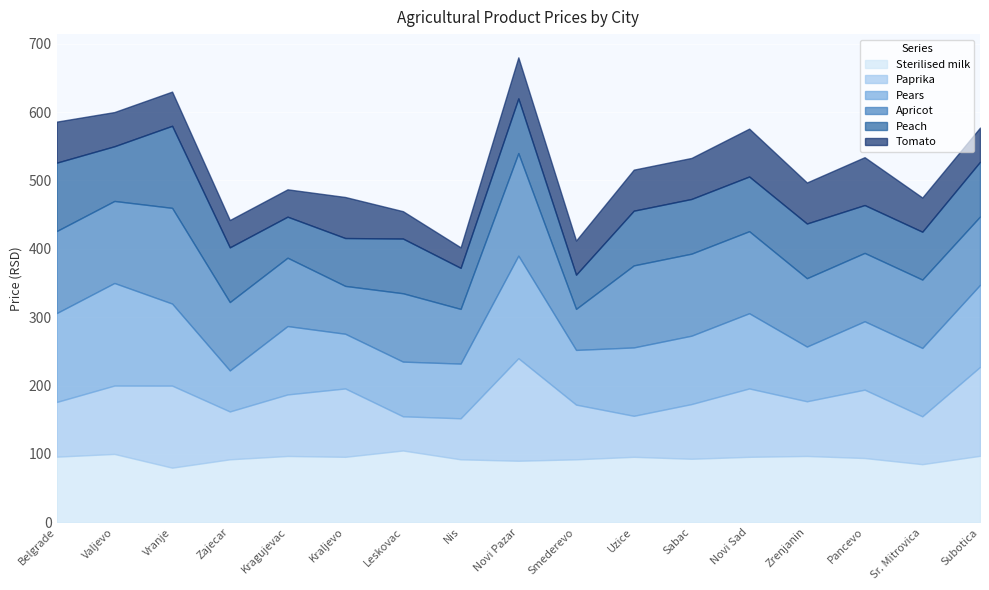

Rank the series by their maximum value, from highest to lowest.

Paprika, Pears, Apricot, Peach, Sterilised milk, Tomato